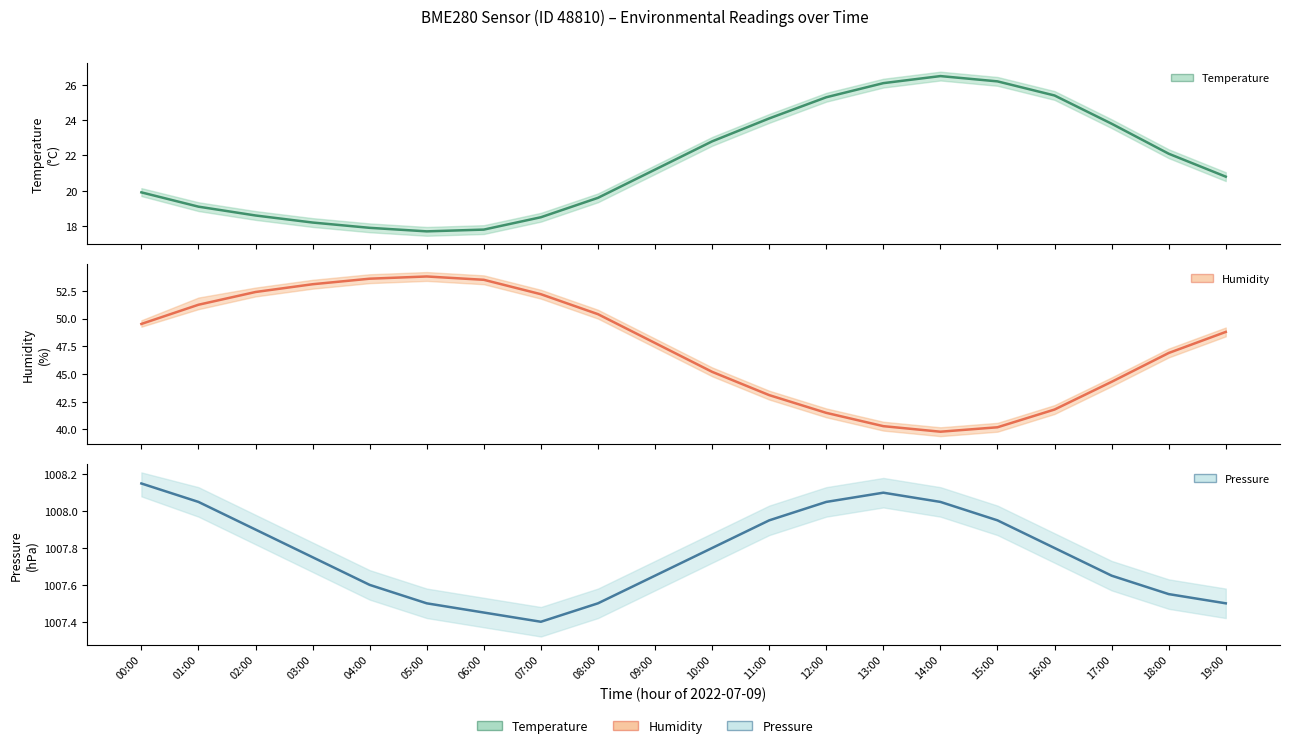

What is the spread (max minus min) of values at 17:00?

983.9